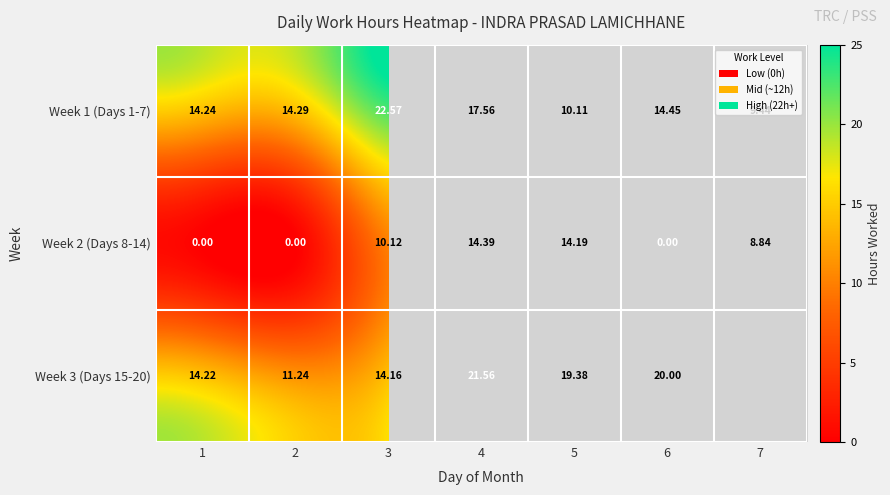

What is the maximum value shown in the chart?

22.6